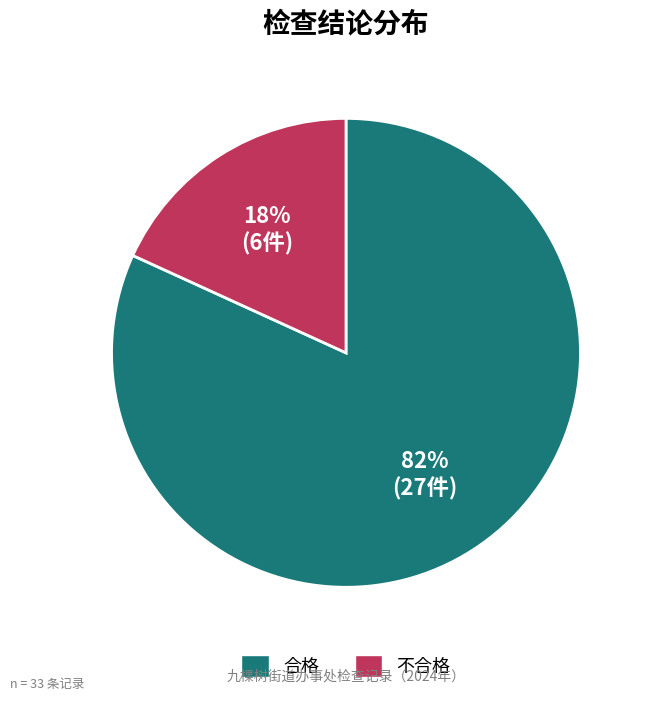

Which slice represents more than half of the pie?

合格